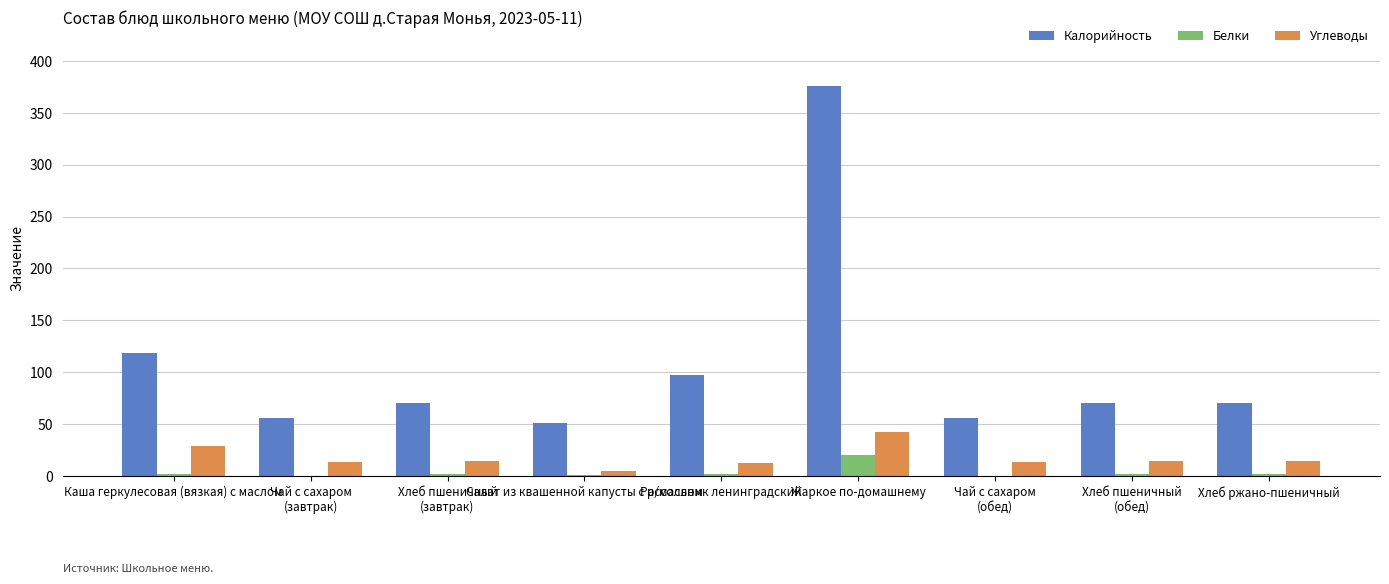

Which series has the largest total across all categories?

Калорийность